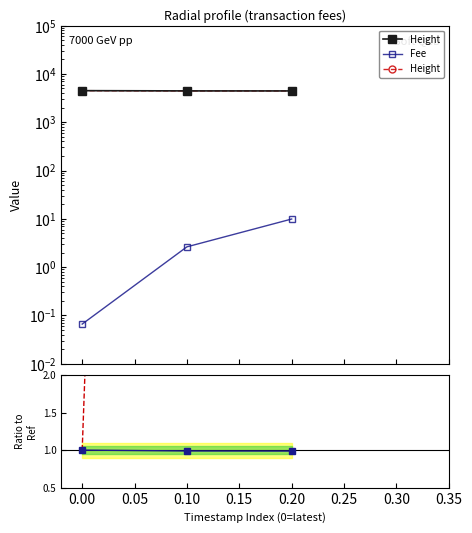

Reading right to left, extract all data points from this chart.

Height: 4451.0	4457.0	4509.0
Fee: 9.9	2.6	0.1
Fee ratio: 149.8	39.8	1.0
Height ratio: 1.0	1.0	1.0